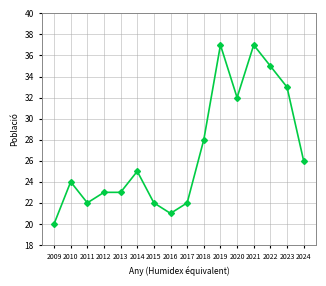

What is the value of the 10th point from the left?

28